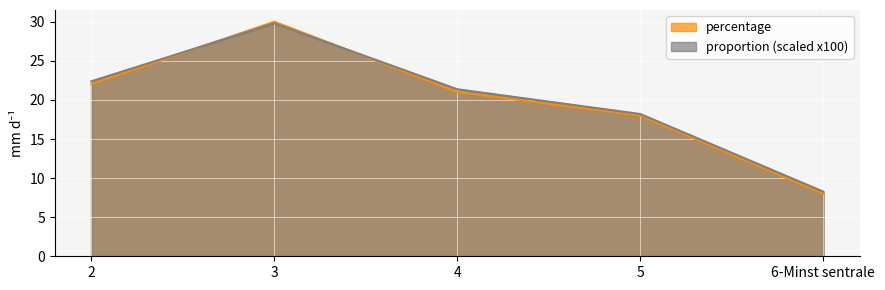

What value does the percentage series have at 5?

18.0